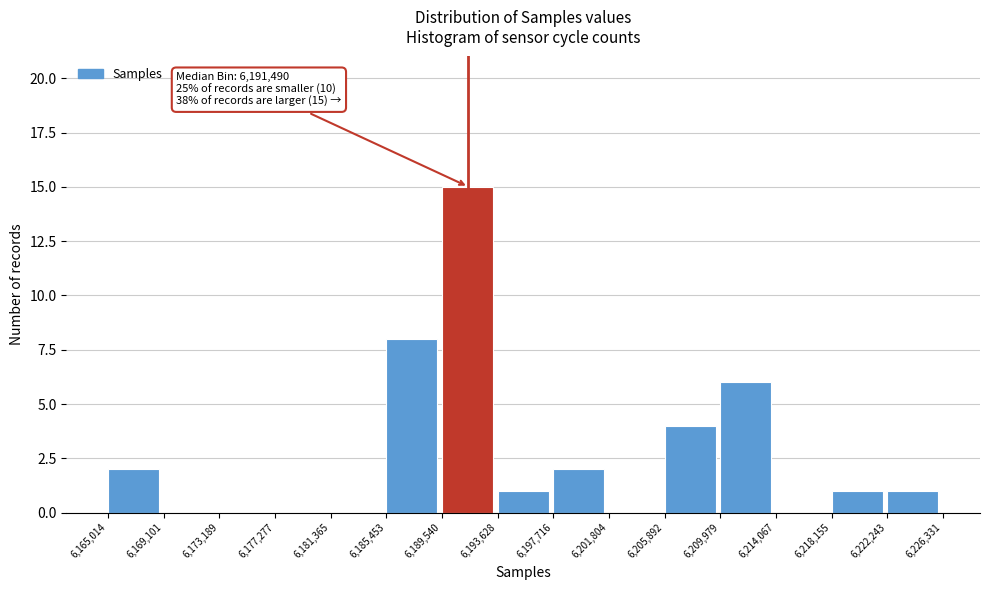

Over which range of the x-axis is the bar tallest?

6,189,540 to 6,193,628